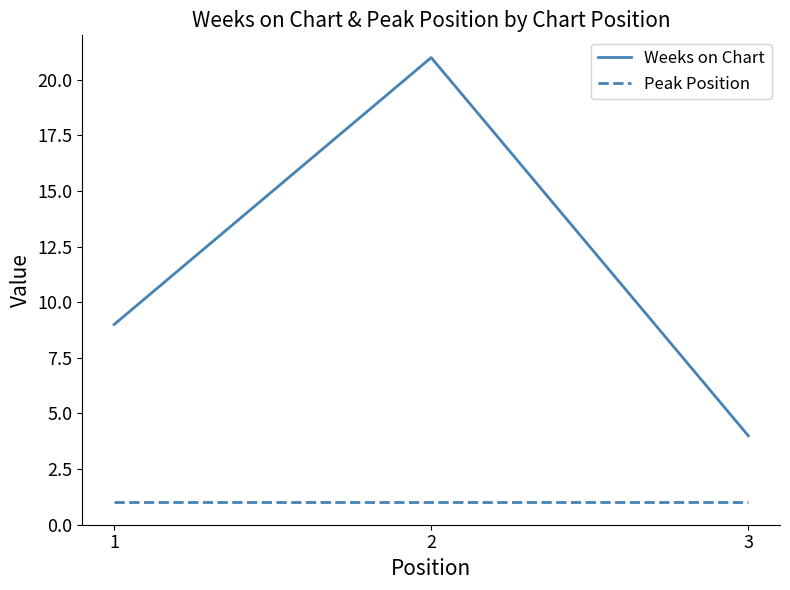

Rank the series by their maximum value, from lowest to highest.

Peak Position, Weeks on Chart